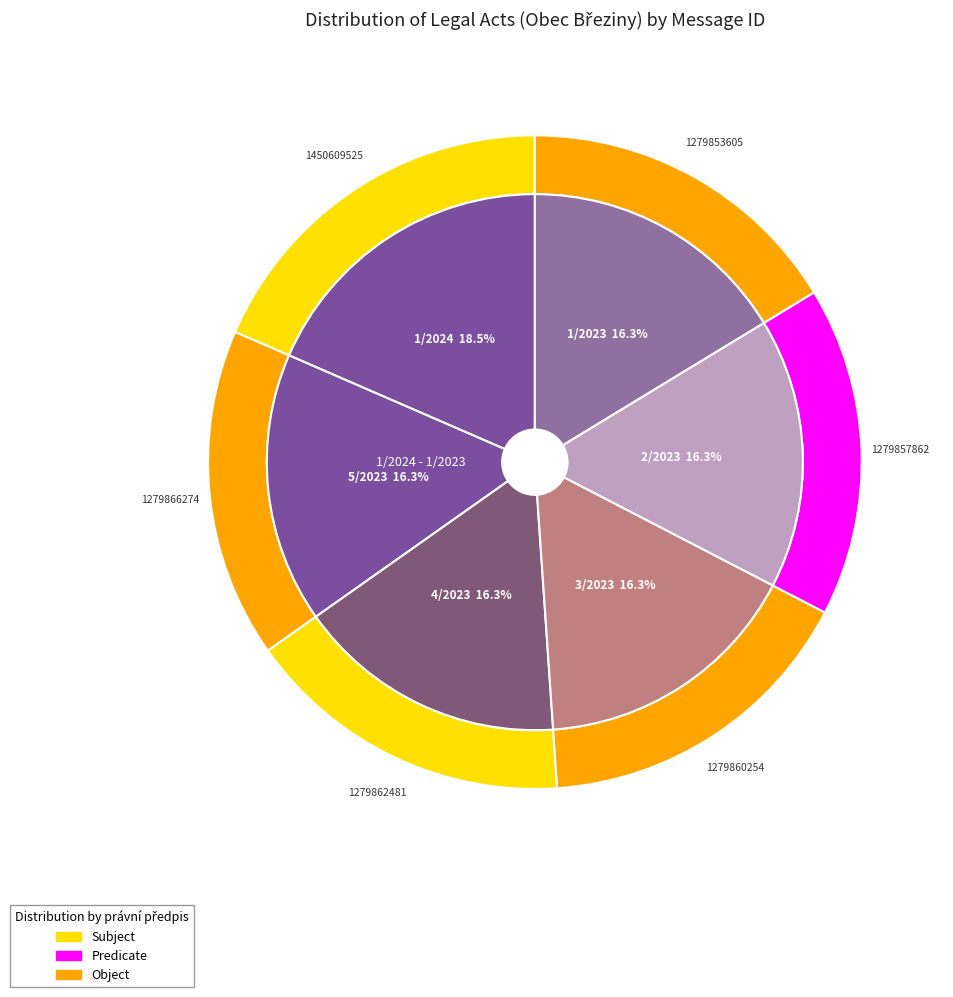

Between 4/2023 and 3/2023, which is larger?

4/2023